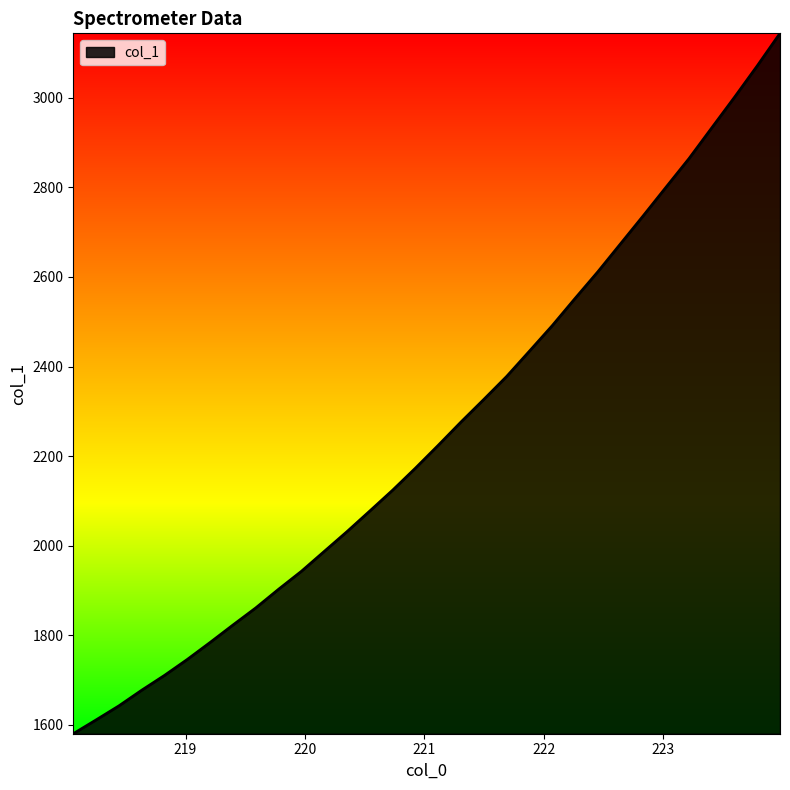

What is the smallest value displayed?

1579.5